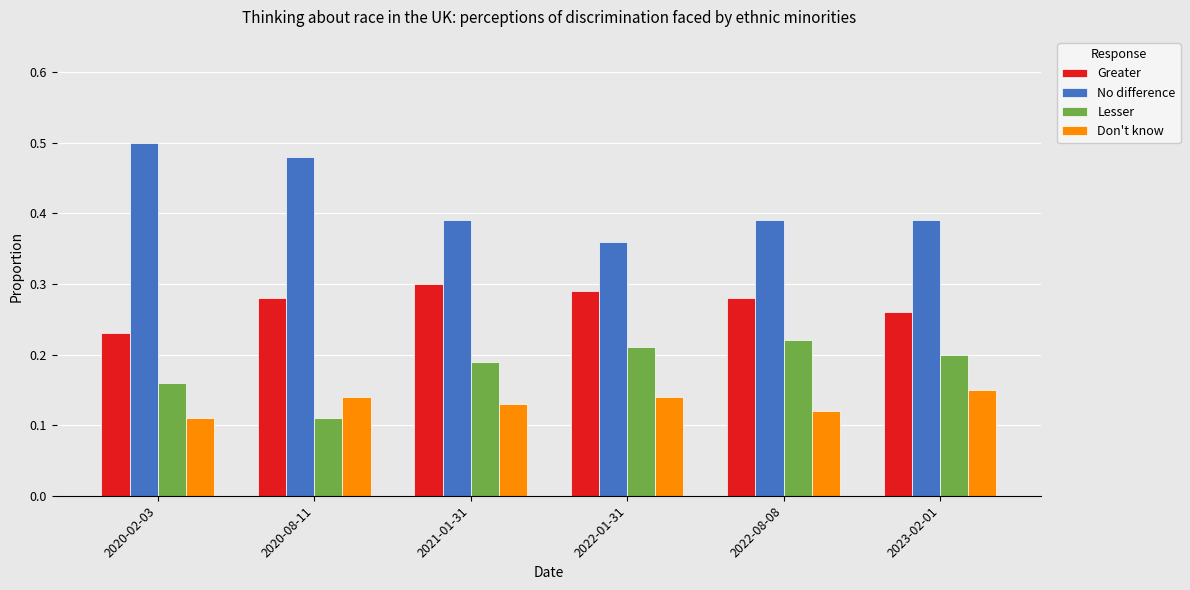

What is the label of the 2nd bar from the left?

2020-08-11